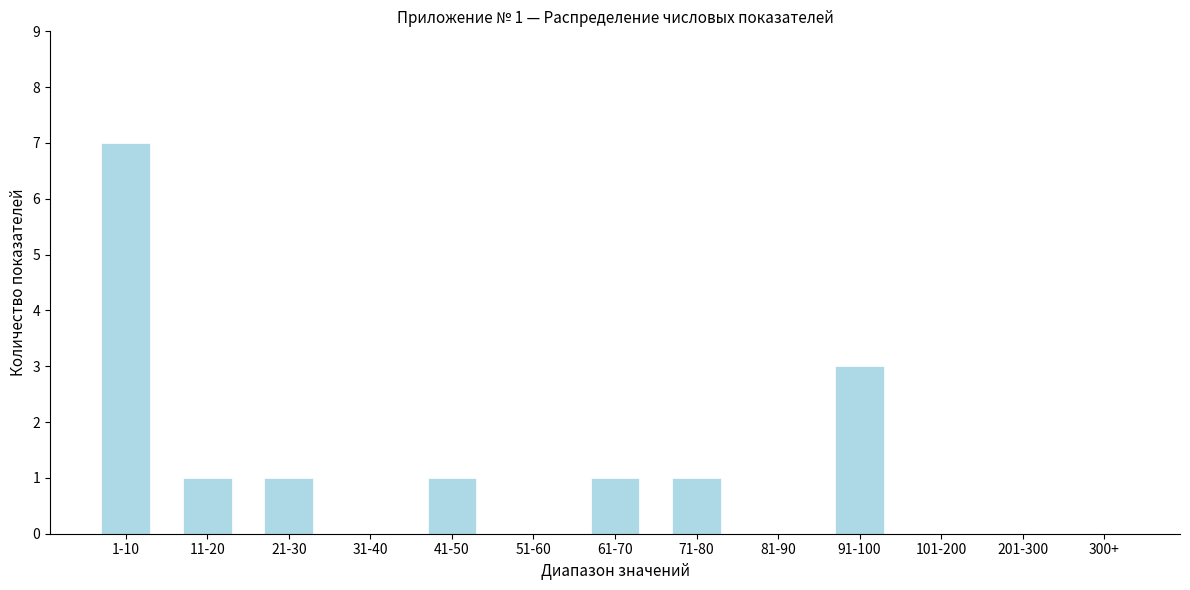

Reading right to left, what are all the values shown in this chart?

300+=0	201-300=0	101-200=0	91-100=3	81-90=0	71-80=1	61-70=1	51-60=0	41-50=1	31-40=0	21-30=1	11-20=1	1-10=7